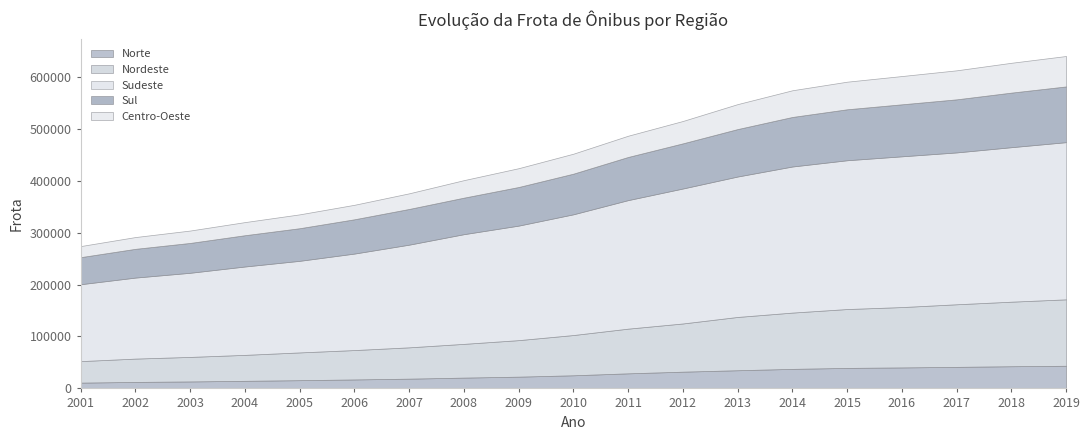

Rank the series by their maximum value, from lowest to highest.

Norte, Centro-Oeste, Sul, Nordeste, Sudeste